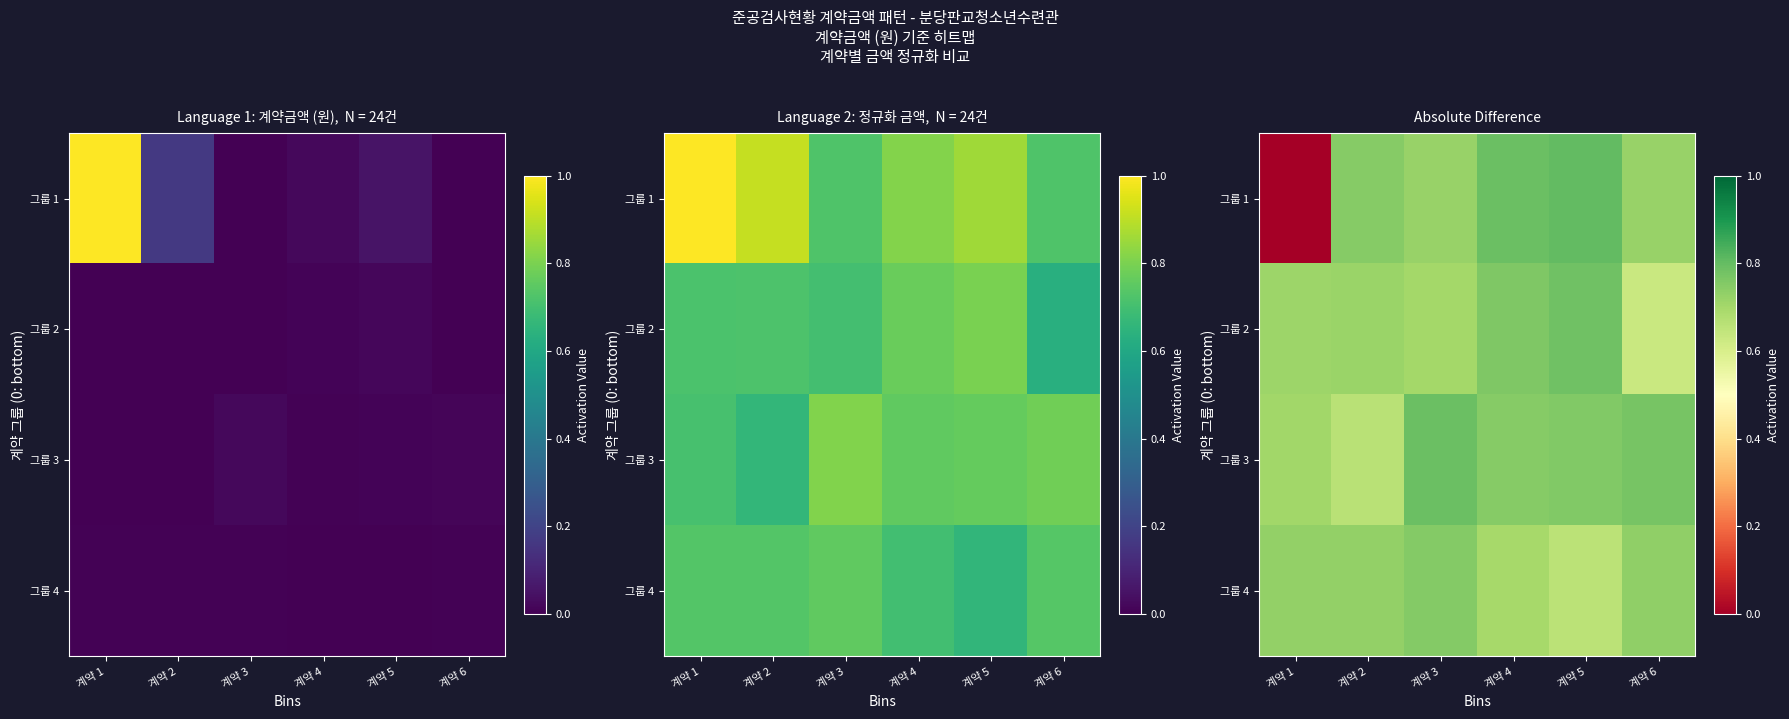

At how many categories does at least one series exceed 0?

6